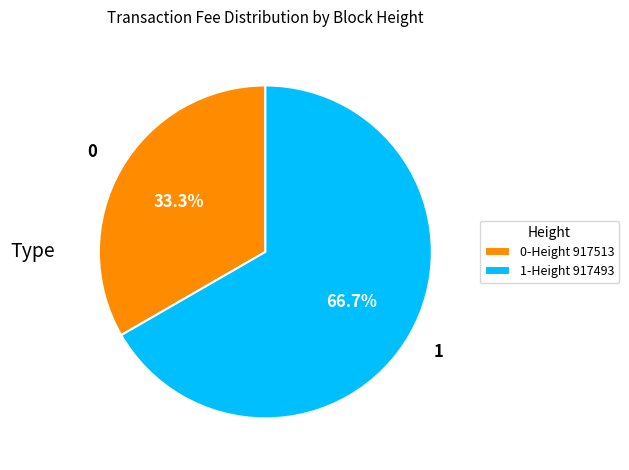

Which slice is the largest?

1-Height 917493